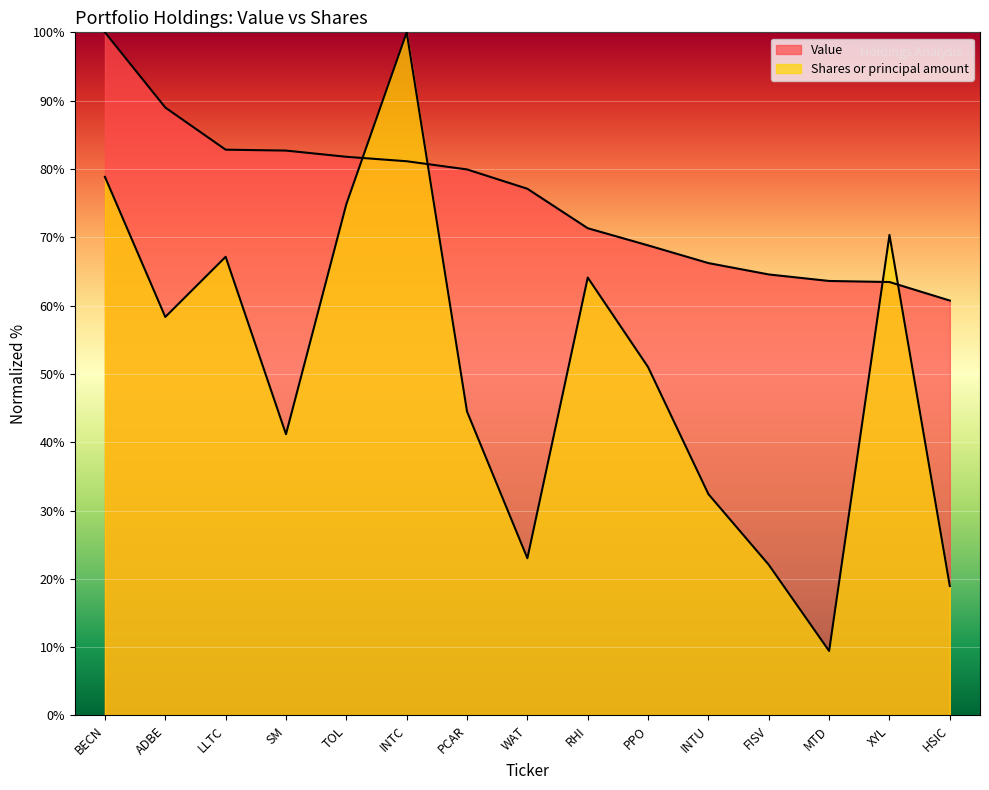

The value of Shares or principal amount at SM is 41.2. True or false?

True